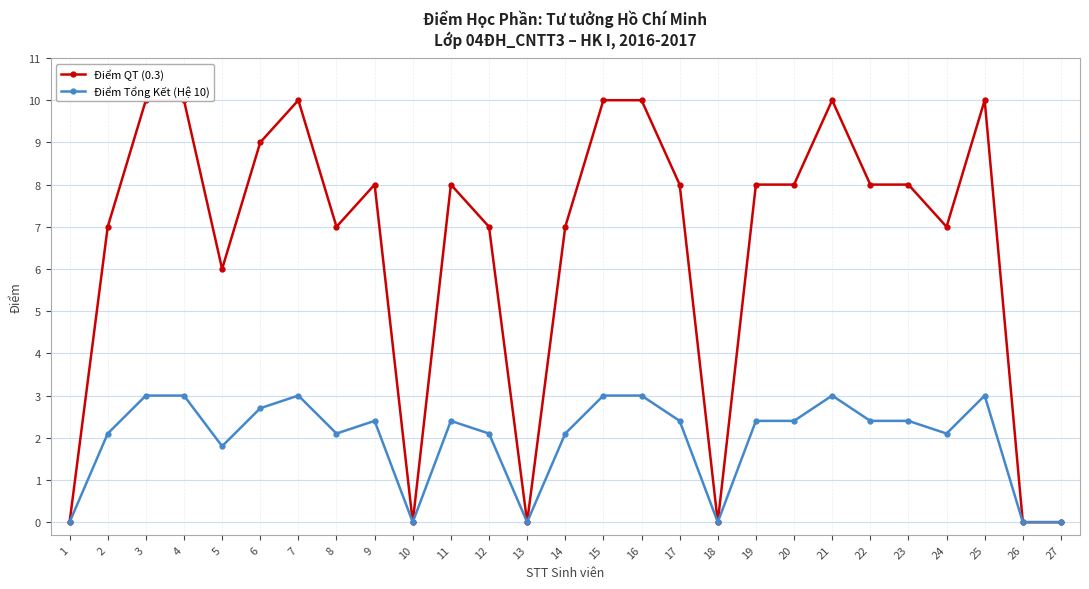

List the series in order of their overall mean, lowest first.

Điểm Tổng Kết (Hệ 10), Điểm QT (0.3)